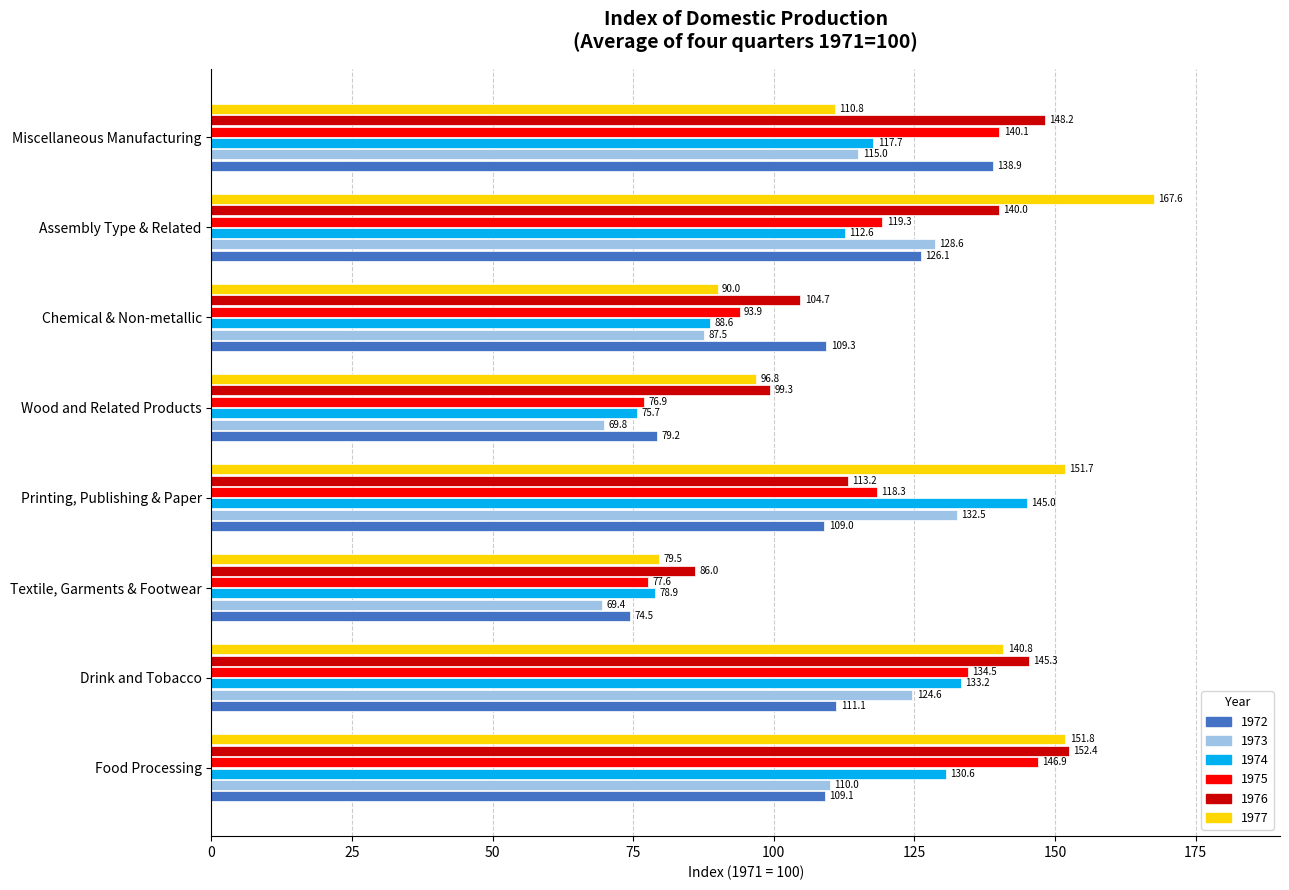

What value does the 1974 series have at Wood and Related Products?

75.7